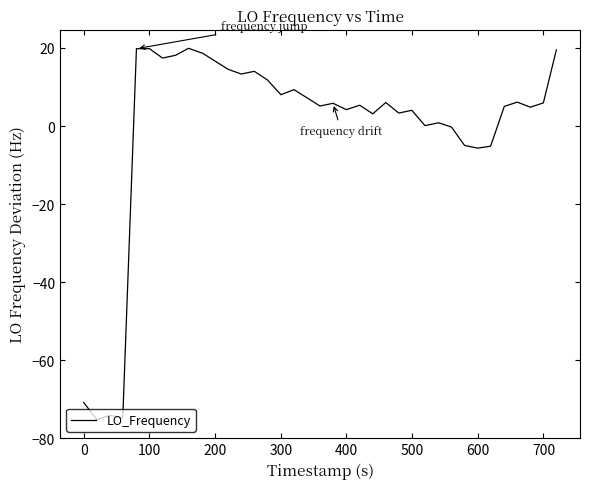

What is the maximum value shown in the chart?

19.9